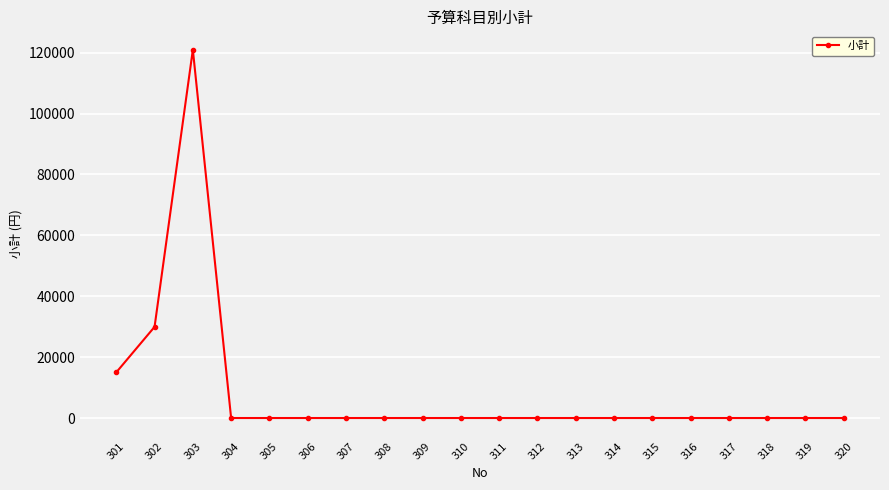

What is the sum of all values?

165880